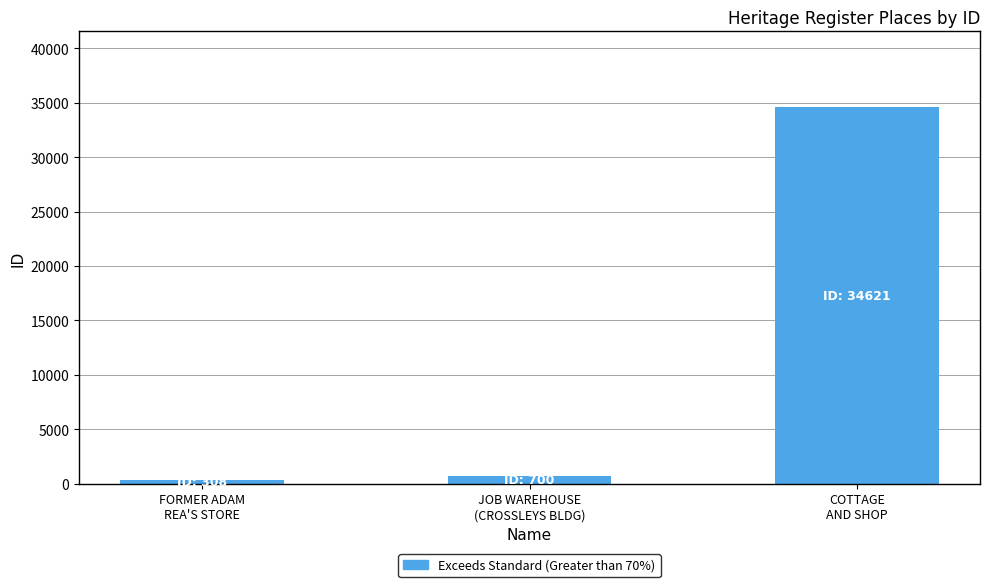

What is the maximum value shown in the chart?

34621